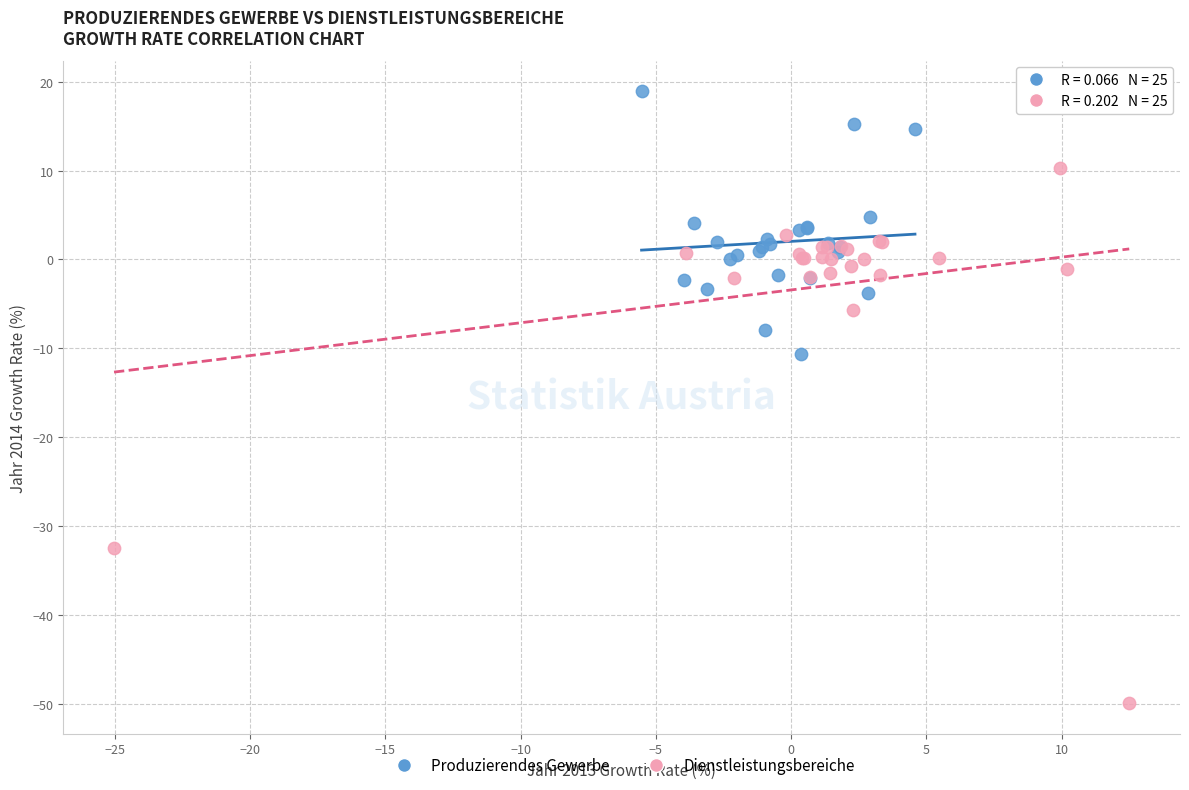

Which series reaches the minimum Y coordinate?

Dienstleistungsbereiche